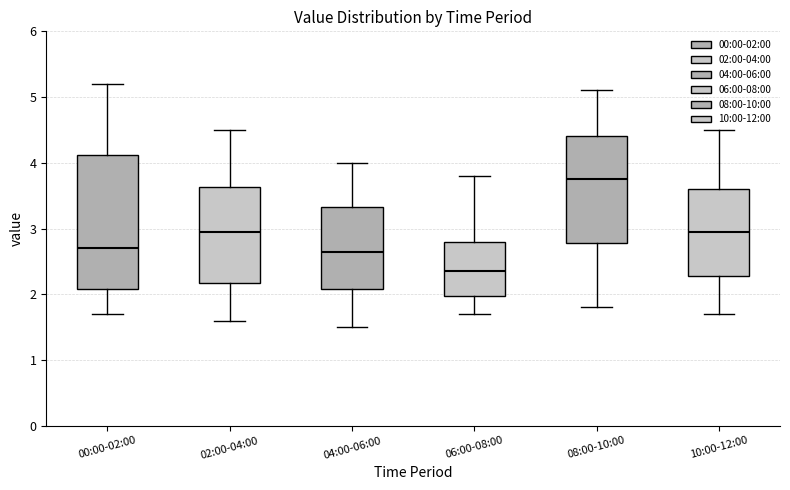

Reading left to right, transcribe this box plot: for each box, give where its median line is, the range the box spans, and where its two whiskers end, as read against the y-axis. The values are not printed on the chart, so give them approximately, as read against the axis.

00:00-02:00: median 2.7, box 2.1 to 4.1, whiskers 1.7 to 5.2
02:00-04:00: median 3.0, box 2.2 to 3.6, whiskers 1.6 to 4.5
04:00-06:00: median 2.7, box 2.1 to 3.3, whiskers 1.5 to 4.0
06:00-08:00: median 2.4, box 2.0 to 2.8, whiskers 1.7 to 3.8
08:00-10:00: median 3.8, box 2.8 to 4.4, whiskers 1.8 to 5.1
10:00-12:00: median 3.0, box 2.3 to 3.6, whiskers 1.7 to 4.5